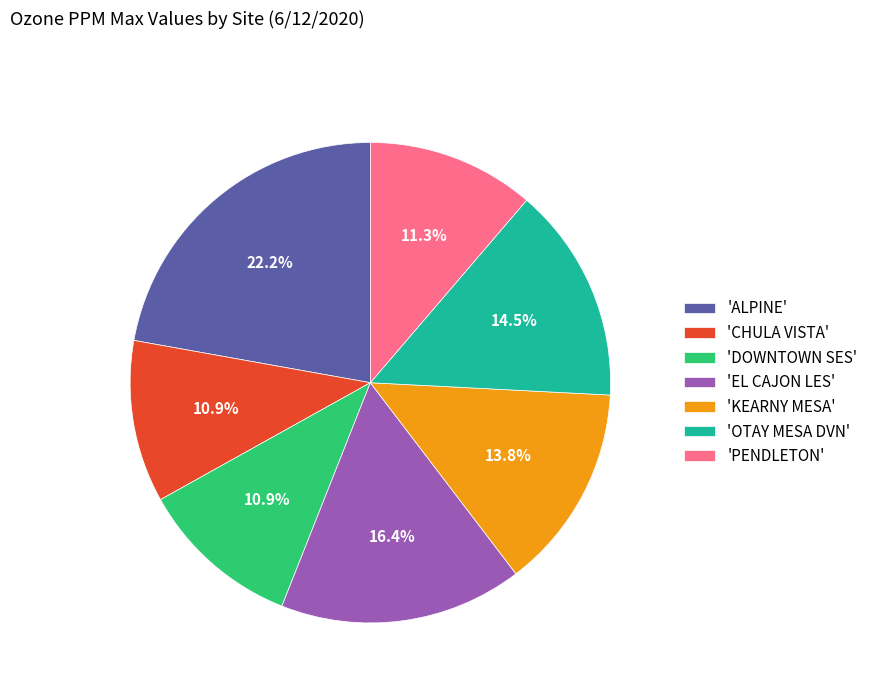

What is the largest slice in the pie chart?

'ALPINE'